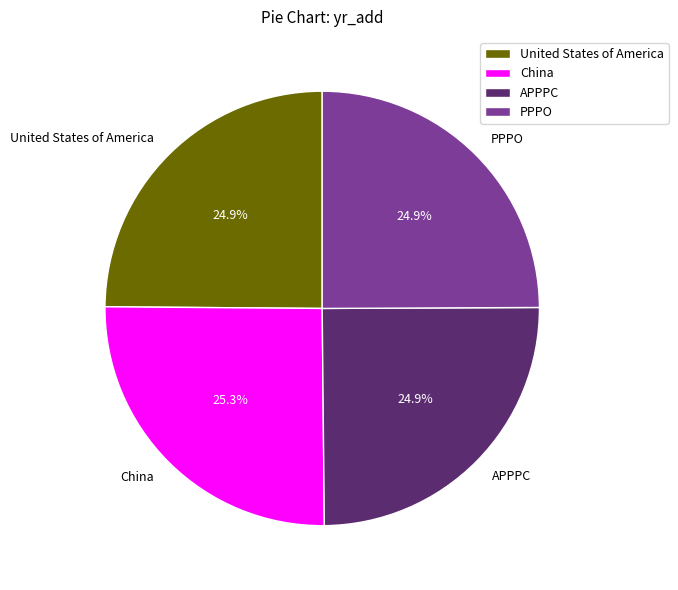

Does PPPO represent more than half of the total?

No